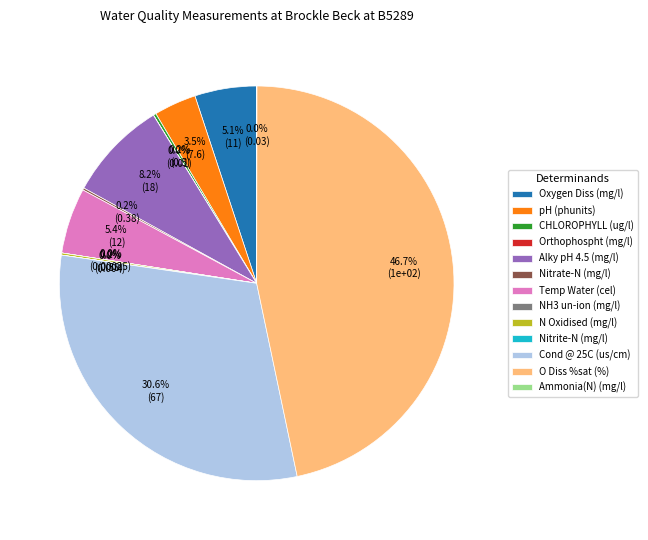

Which has a higher value, O Diss %sat (%) or Alky pH 4.5 (mg/l)?

O Diss %sat (%)